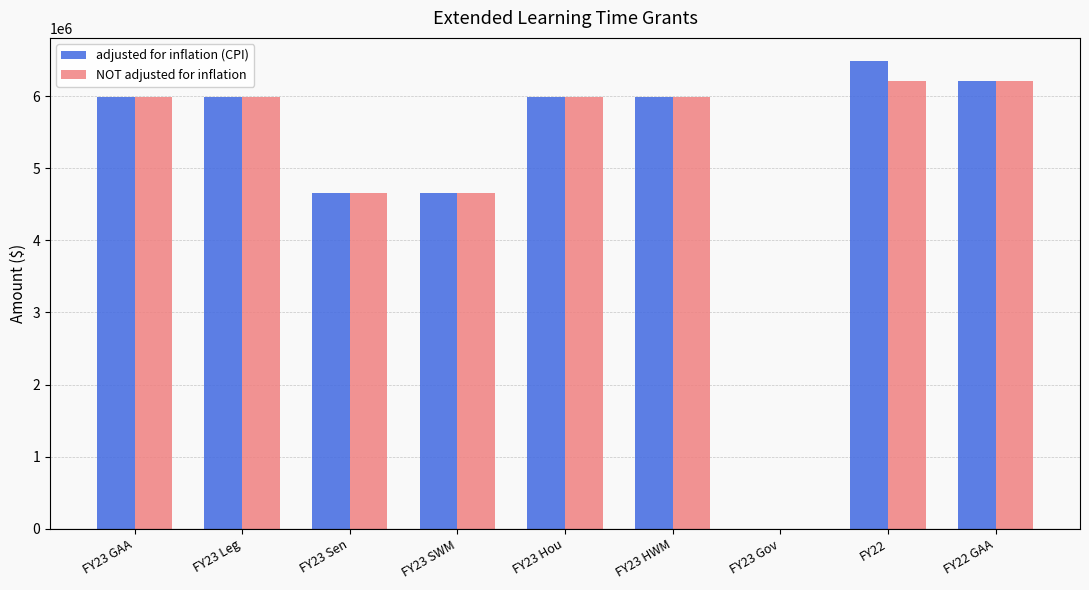

The value of NOT adjusted for inflation at FY23 Hou is 5985582. True or false?

True